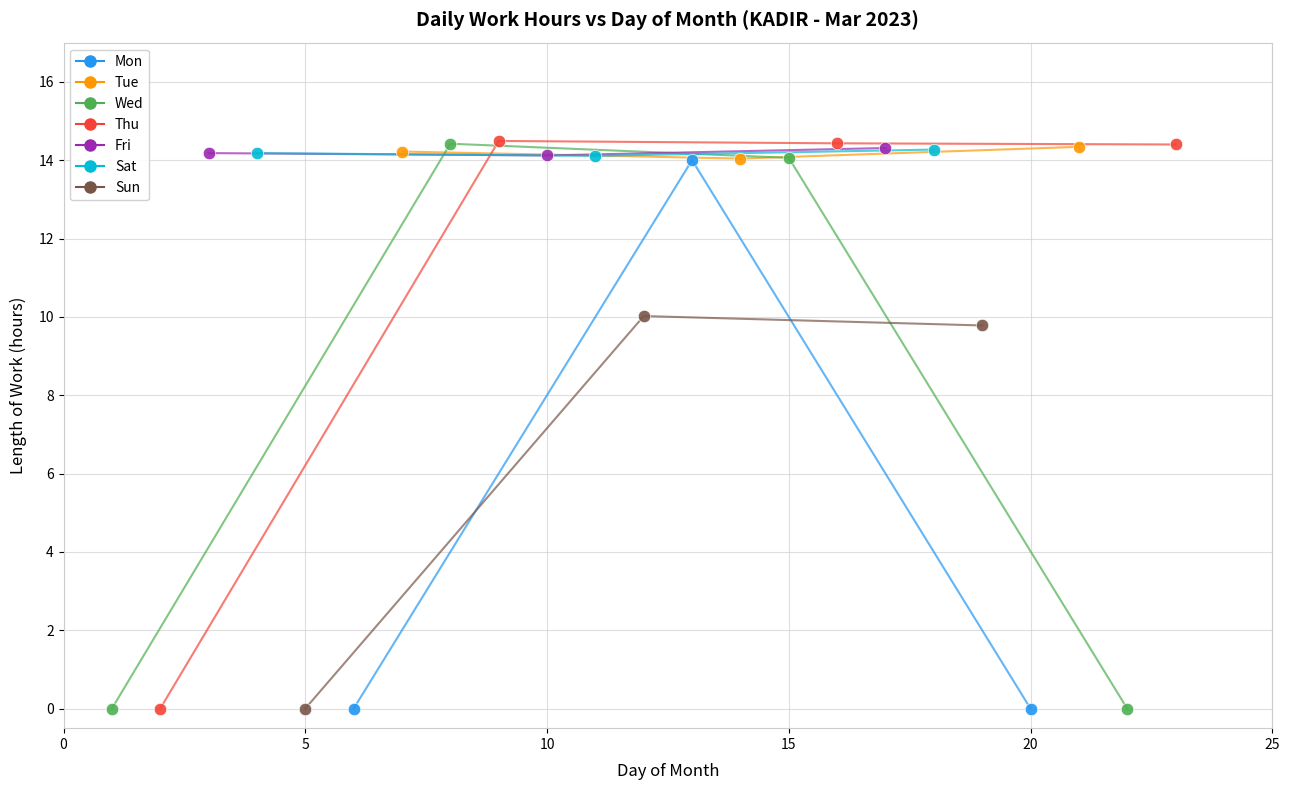

What are all the series names shown in the legend?

Mon, Tue, Wed, Thu, Fri, Sat, Sun